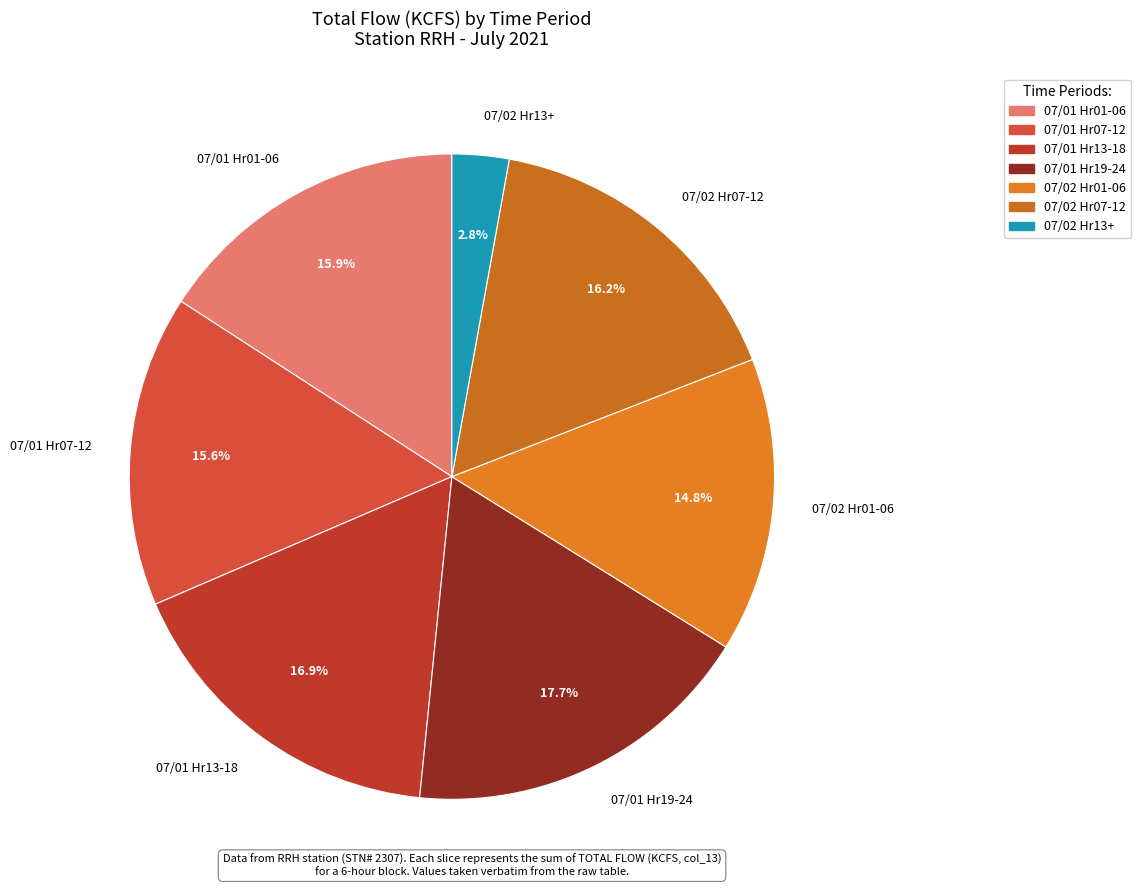

Combined, do 07/01 Hr07-12 and 07/01 Hr13-18 account for over 50%?

No